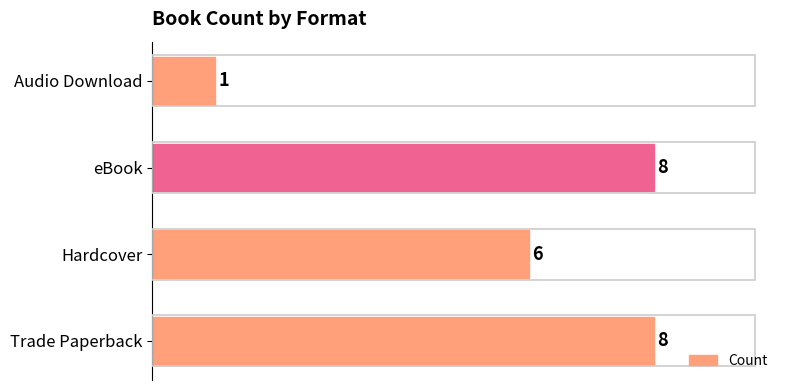

What is the change in value from Trade Paperback to Audio Download?

-7